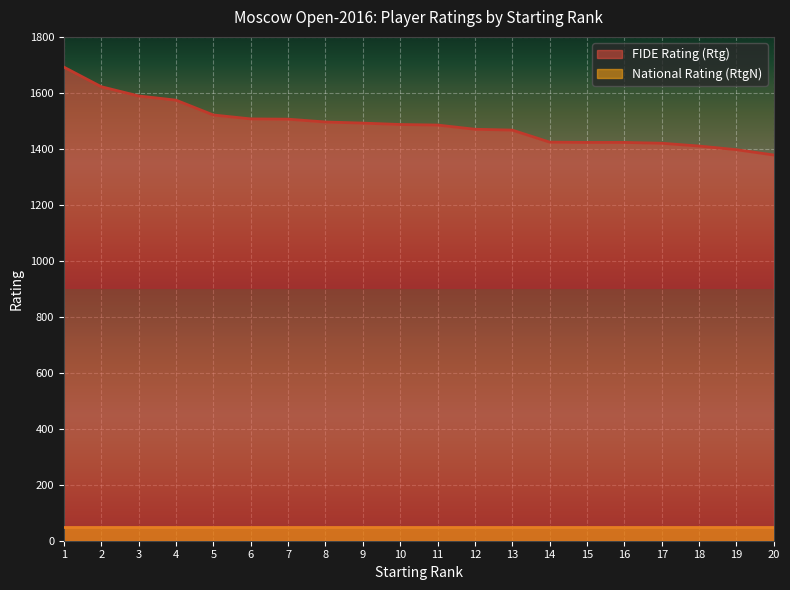

What is the sum of the values at 14 and 9?

2916